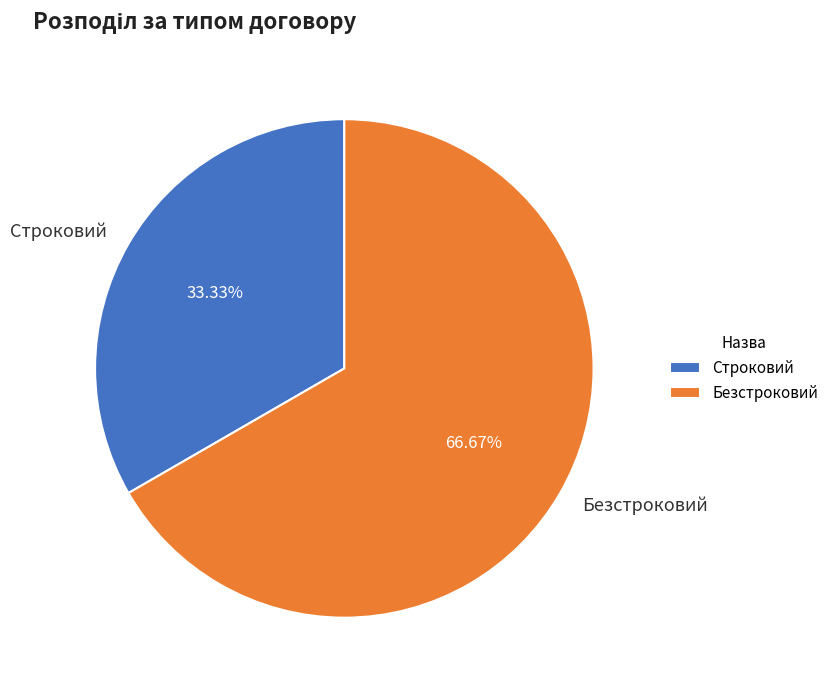

To the nearest percent, what is the difference between the Безстроковий and Строковий slice percentages?

33%